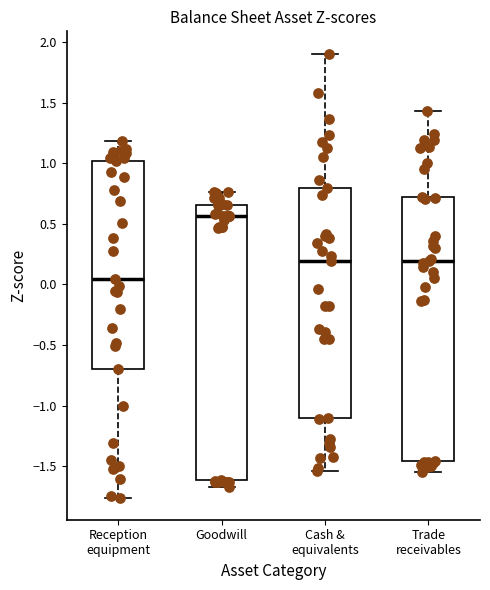

Reading left to right, read every box against the y-axis: the position of its median line, the range the box covers, and the ends of its whiskers. The values are not printed on the chart, so give them approximately, as read against the axis.

Reception equipment: median 0.05, box -0.70 to 1.00, whiskers -1.75 to 1.20
Goodwill: median 0.55, box -1.60 to 0.65, whiskers -1.65 to 0.75
Cash & equivalents: median 0.20, box -1.10 to 0.80, whiskers -1.55 to 1.90
Trade receivables: median 0.20, box -1.45 to 0.70, whiskers -1.55 to 1.45